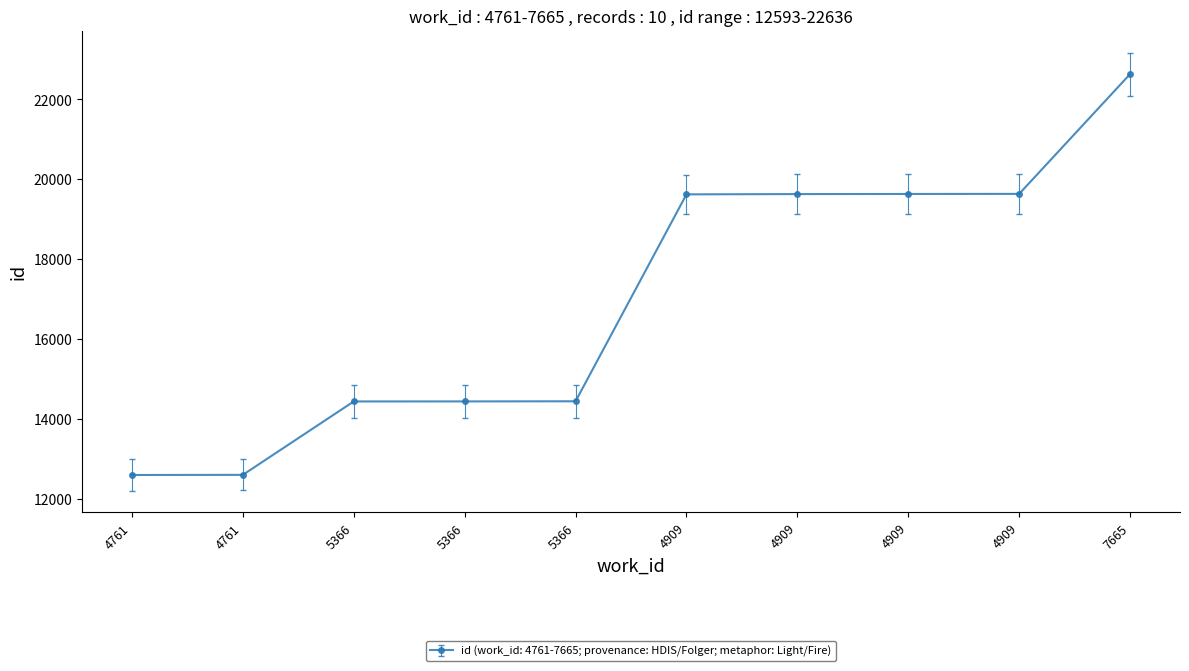

List the labels in order of value, largest first.

7665, 4909, 4909, 4909, 4909, 5366, 5366, 5366, 4761, 4761